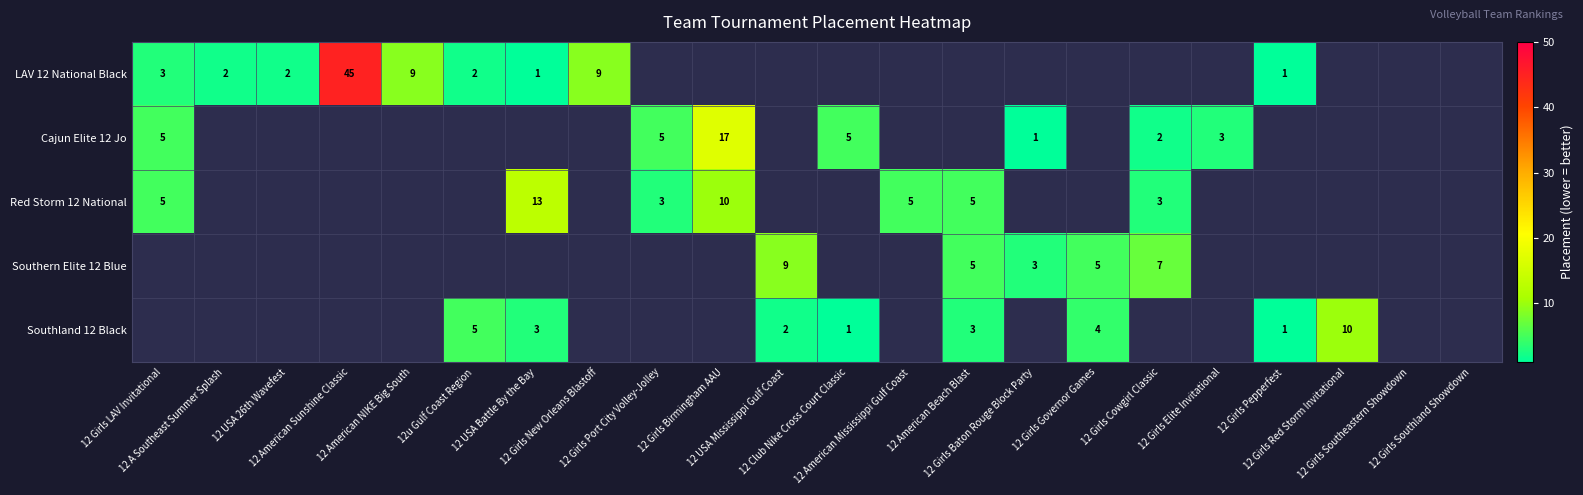

Between 12 Girls Governor Games and 12 Girls Southland Showdown, which is larger?

12 Girls Southland Showdown